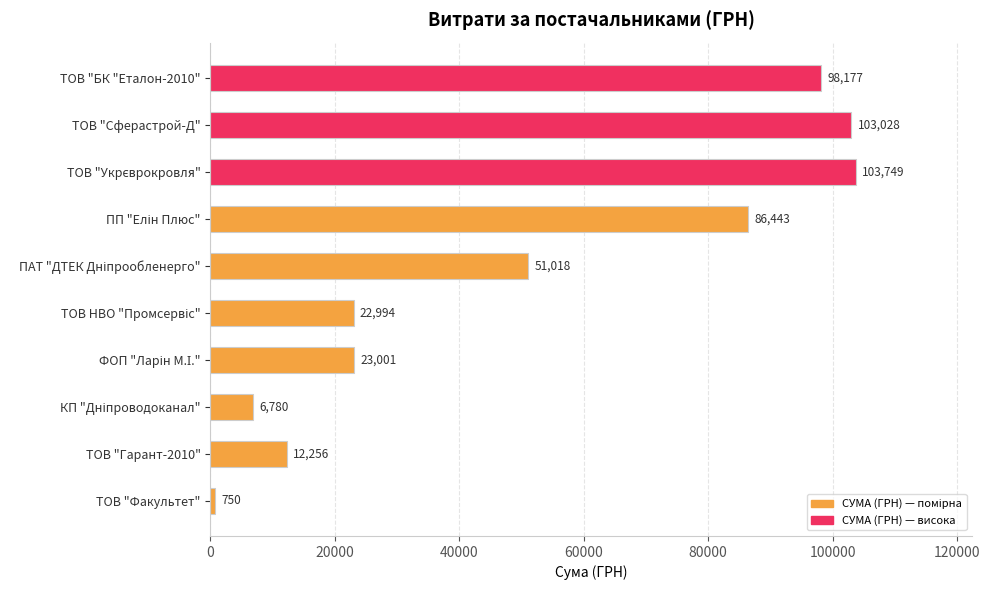

Which category has the lowest value across all series?

ТОВ "Факультет"